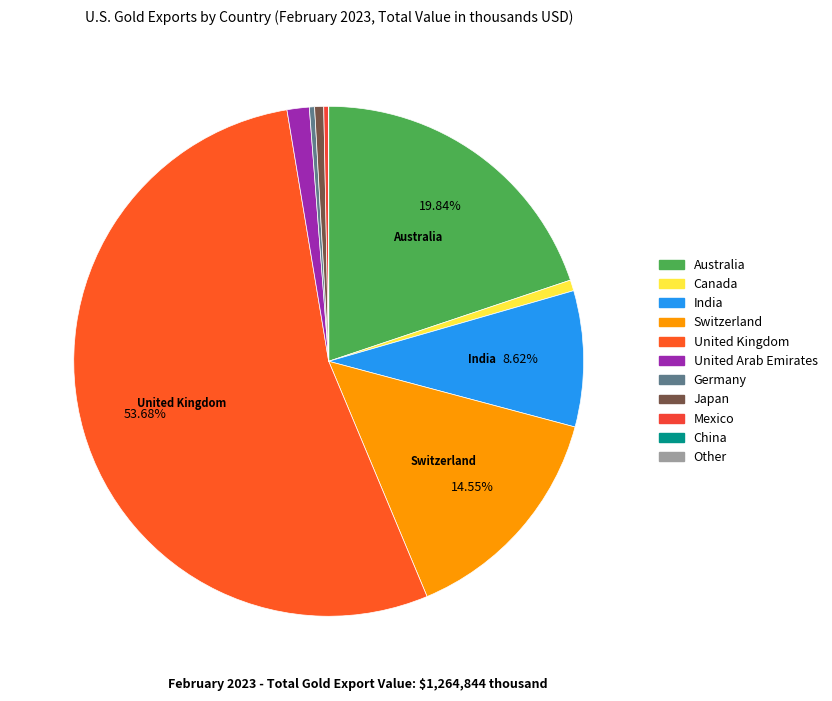

What is the largest slice in the pie chart?

United Kingdom